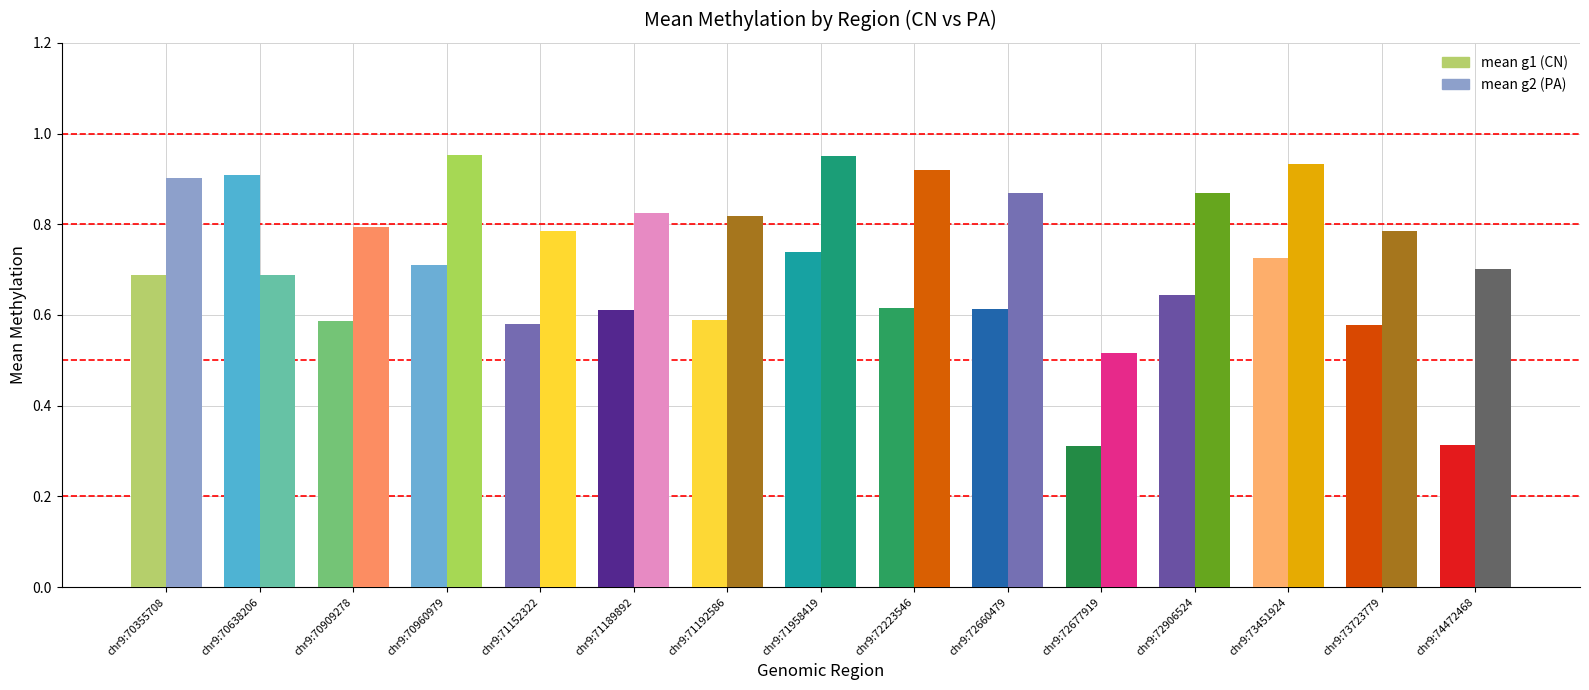

Reading left to right, transcribe all the data shown in this chart.

mean g1 (CN): chr9:70355708=0.7	chr9:70638206=0.9	chr9:70909278=0.6	chr9:70960979=0.7	chr9:71152322=0.6	chr9:71189892=0.6	chr9:71192586=0.6	chr9:71958419=0.7	chr9:72223546=0.6	chr9:72660479=0.6	chr9:72677919=0.3	chr9:72906524=0.6	chr9:73451924=0.7	chr9:73723779=0.6	chr9:74472468=0.3
mean g2 (PA): chr9:70355708=0.9	chr9:70638206=0.7	chr9:70909278=0.8	chr9:70960979=1.0	chr9:71152322=0.8	chr9:71189892=0.8	chr9:71192586=0.8	chr9:71958419=1.0	chr9:72223546=0.9	chr9:72660479=0.9	chr9:72677919=0.5	chr9:72906524=0.9	chr9:73451924=0.9	chr9:73723779=0.8	chr9:74472468=0.7